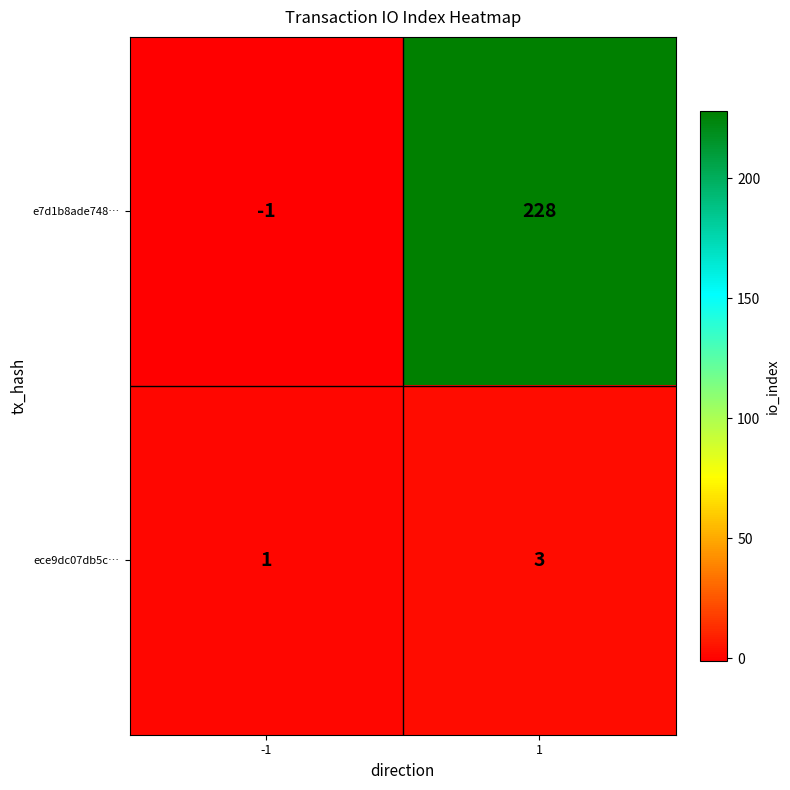

Rank the series by their average value, from highest to lowest.

e7d1b8ade748…, ece9dc07db5c…